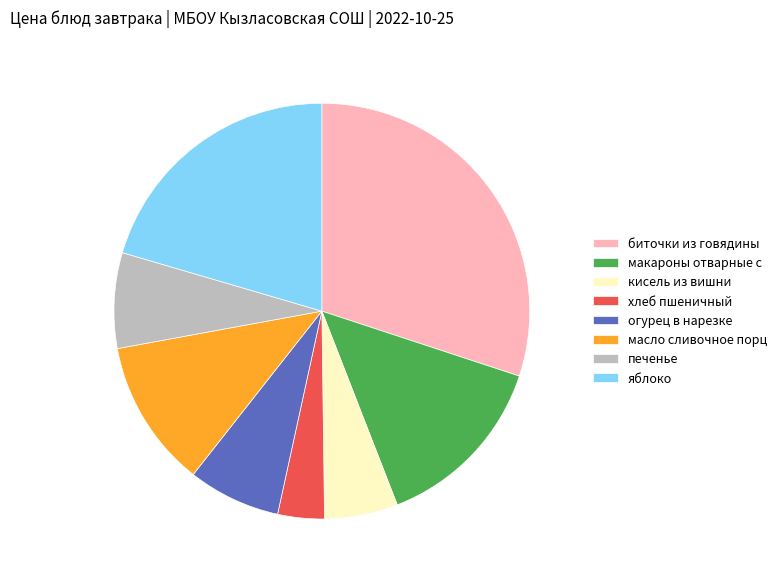

Which slice is the smallest?

хлеб пшеничный